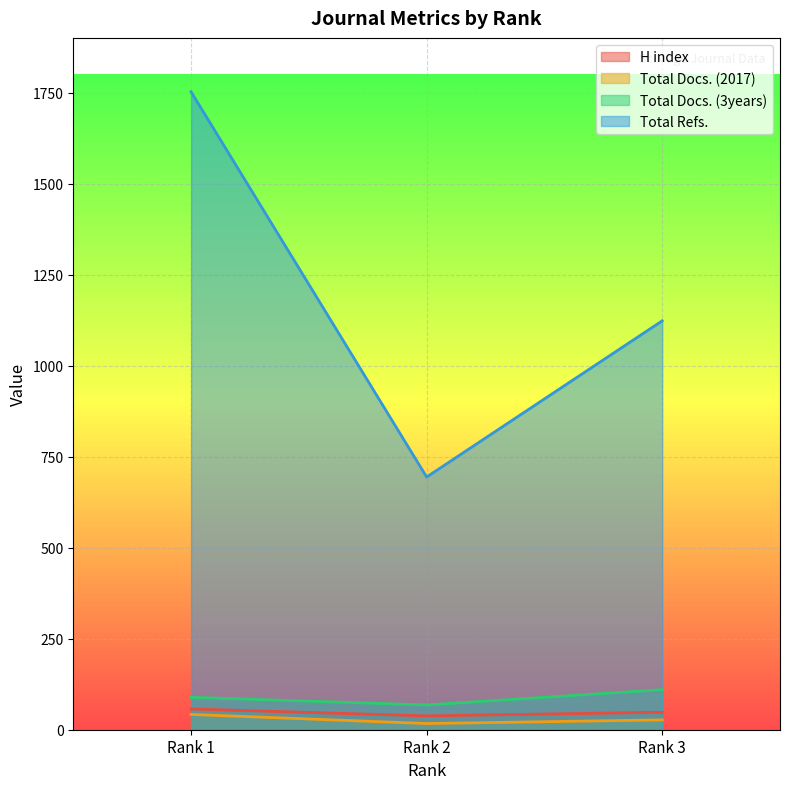

Count the H index values in the range 38 to 57.

3